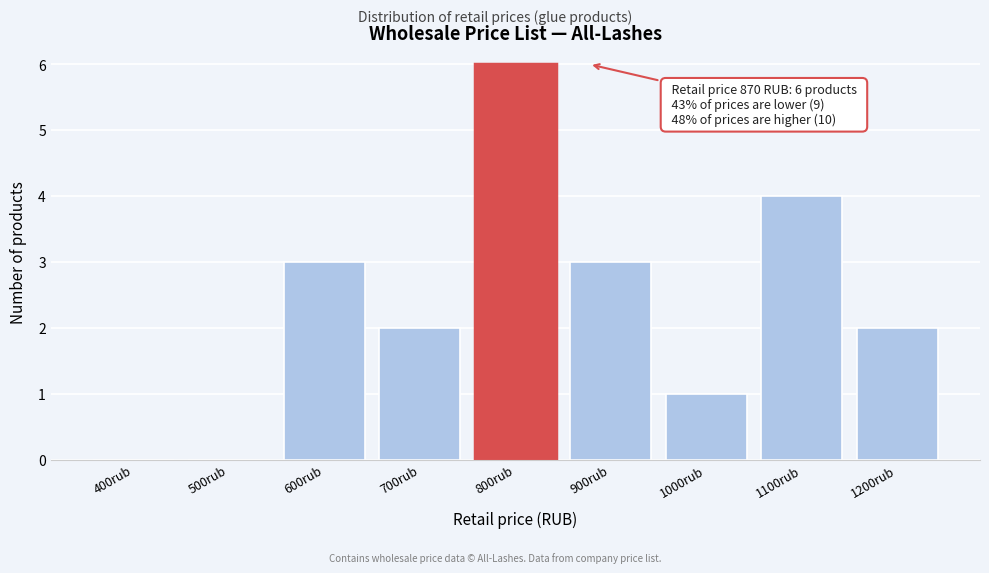

Reading left to right, transcribe all the data shown in this chart.

400rub=0	500rub=0	600rub=3	700rub=2	800rub=6	900rub=3	1000rub=1	1100rub=4	1200rub=2